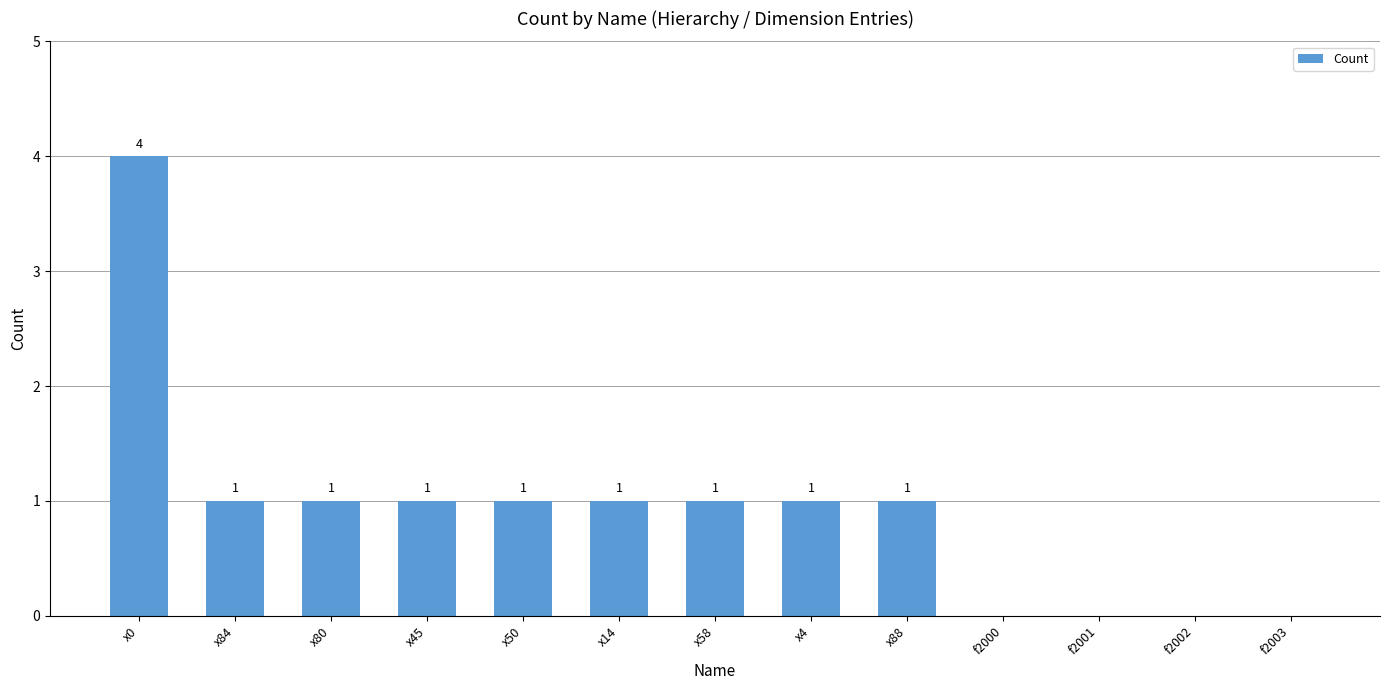

At which label does the data first exceed 1?

x0